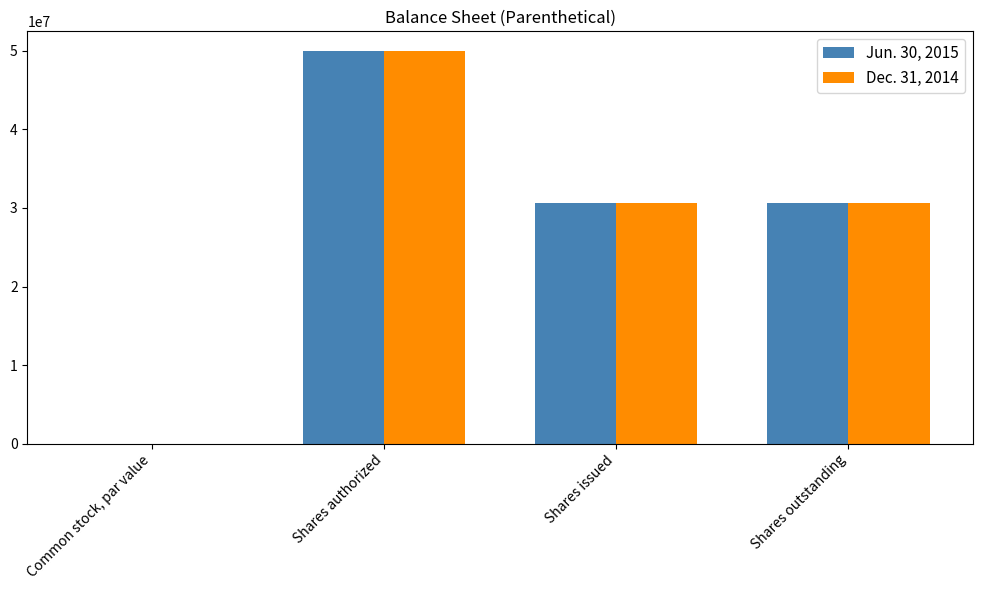

How many Jun. 30, 2015 values are between 30609973 and 50000000?

3